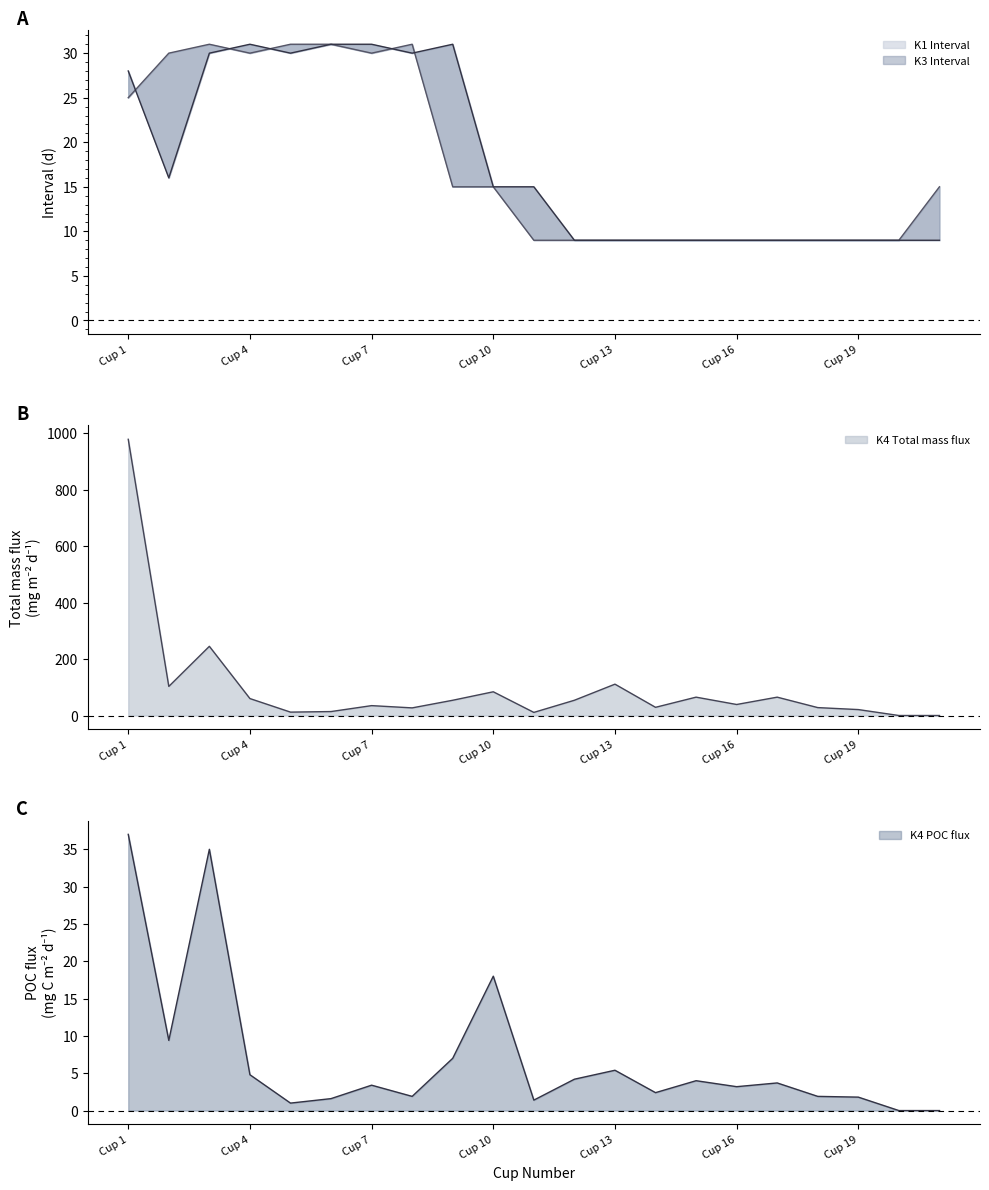

The K1 Interval series shows 19.9 at Cup 8. True or false?

False